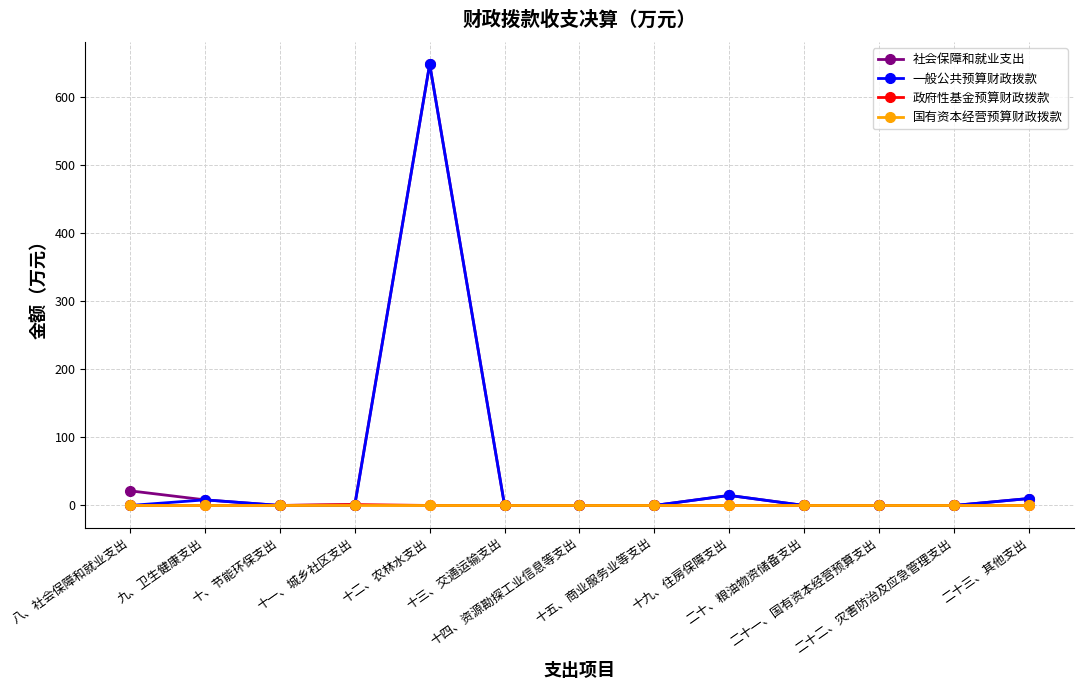

At which category is the sum across all series the highest?

十二、农林水支出